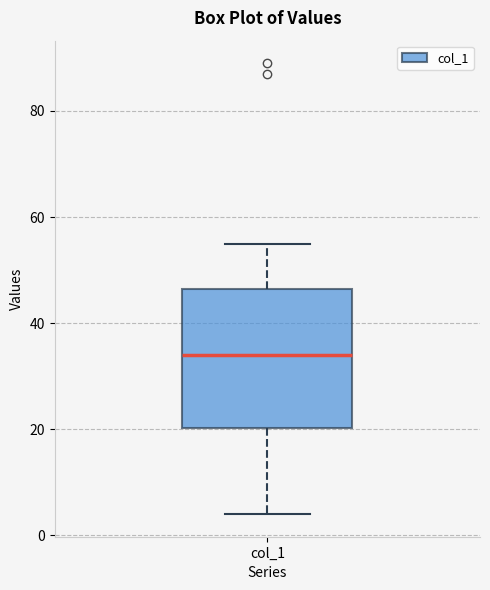

Read this box plot against the y-axis: the position of the median line, the range covered by the box, and the ends of both whiskers. The values are not printed on the chart, so give them approximately, as read against the axis.

median 34, box 20 to 46, whiskers 4 to 56